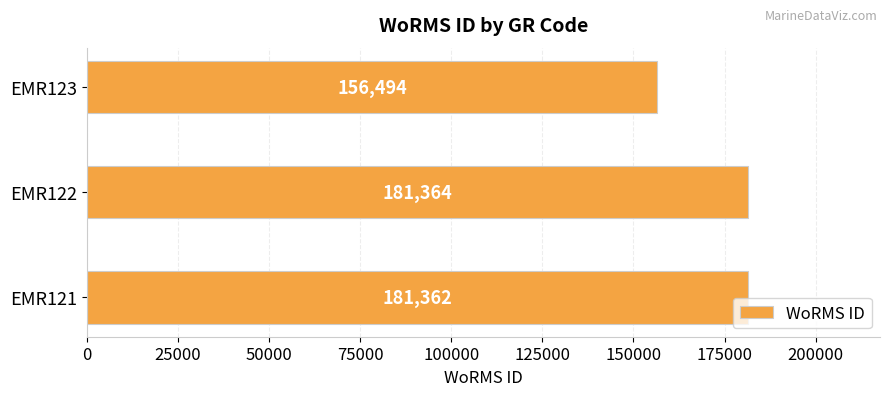

What is the average value?

173073